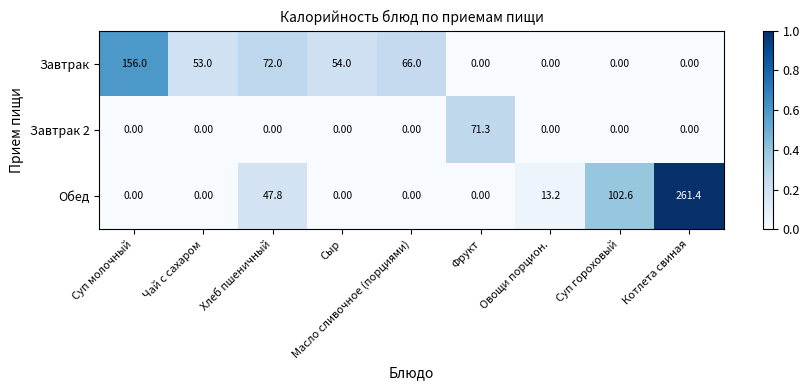

At which category does the chart reach its peak across all series?

Котлета свиная